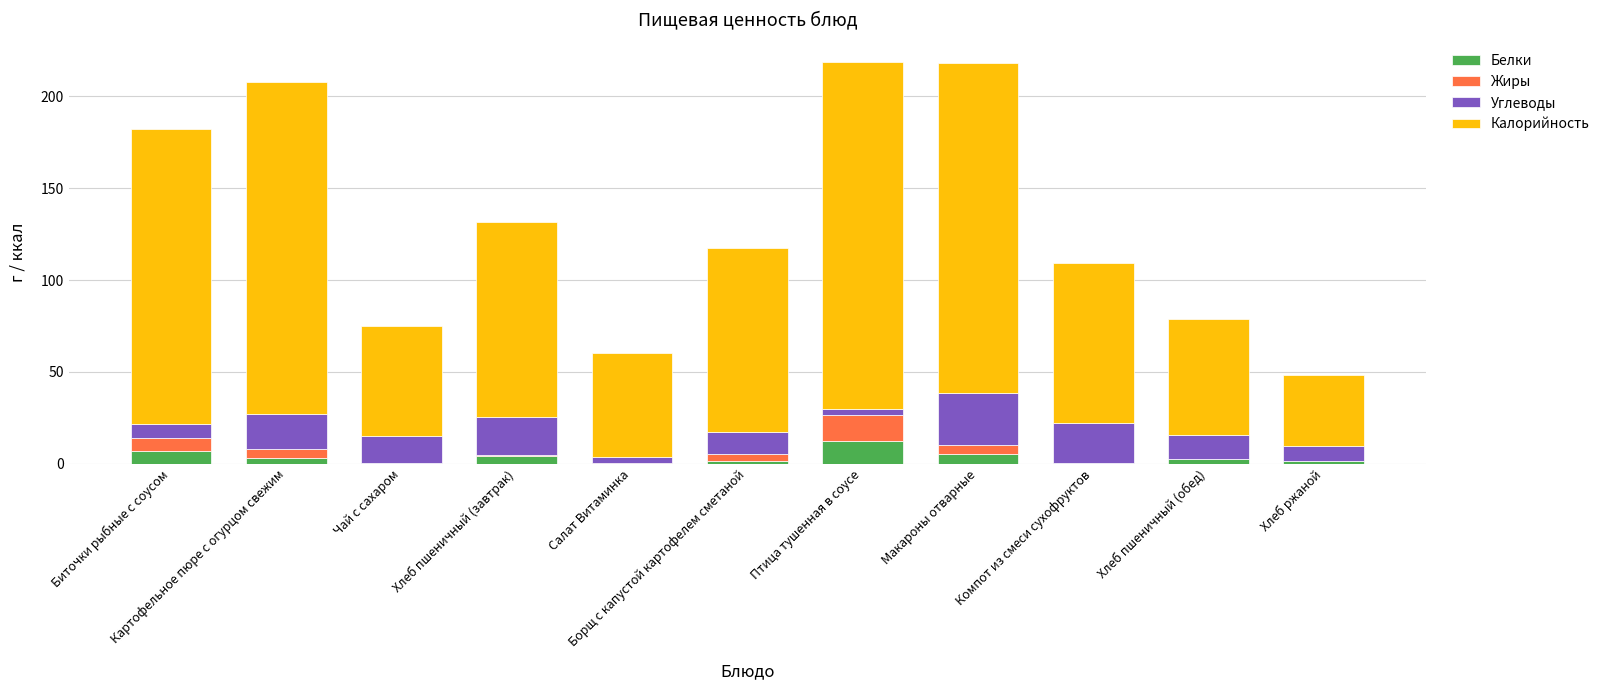

Are the bars grouped side by side (vs. stacked)?

No